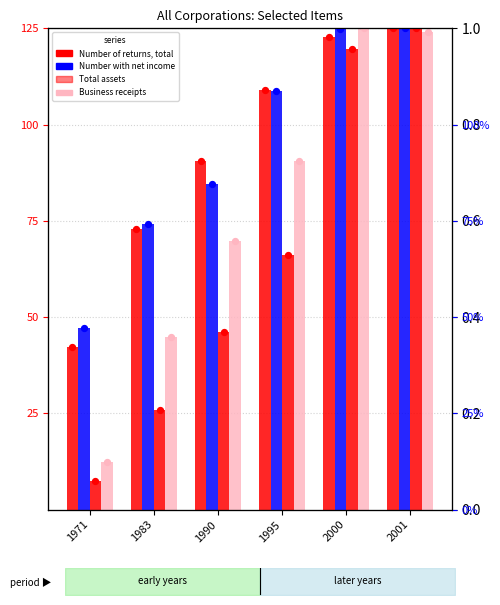

Which series has the largest total across all categories?

Number with net income